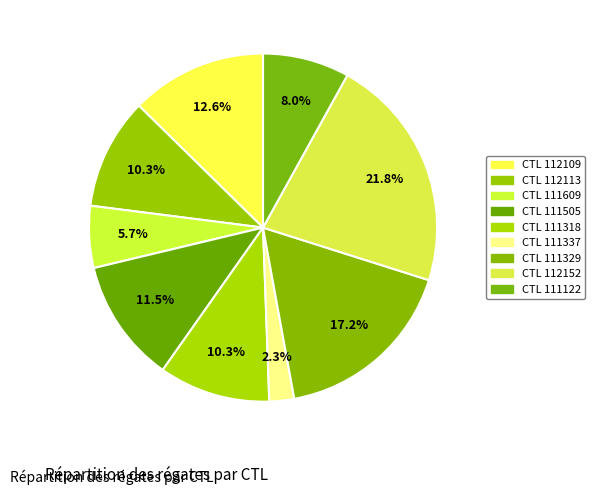

Does any single category account for the majority?

No